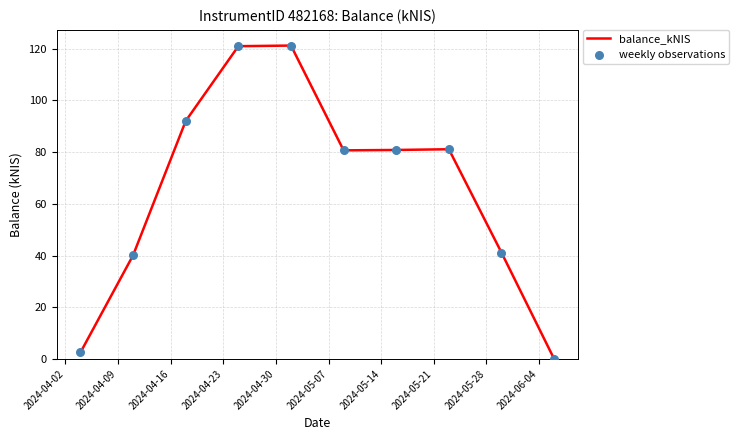

What is the maximum value shown in the chart?

121.2